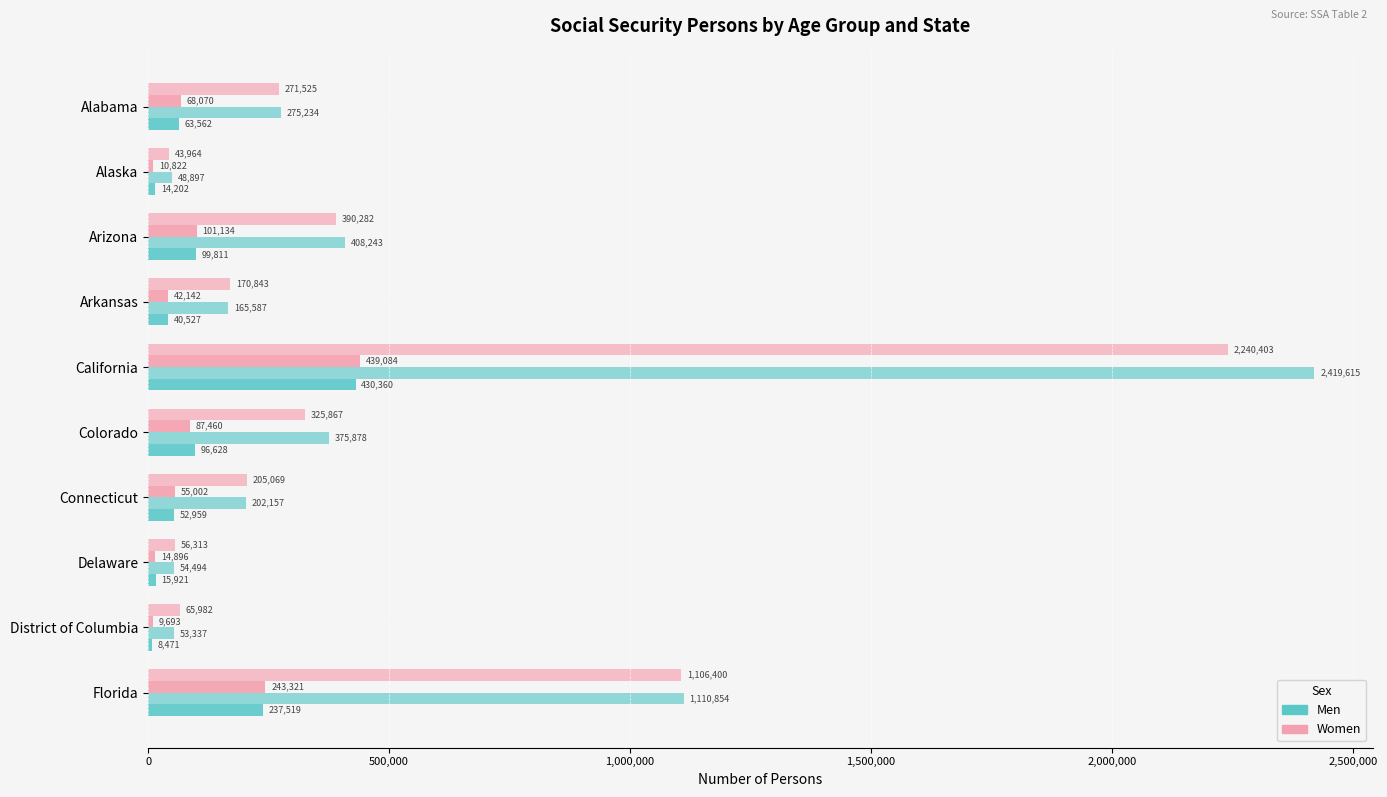

How many distinct data groups are displayed?

4